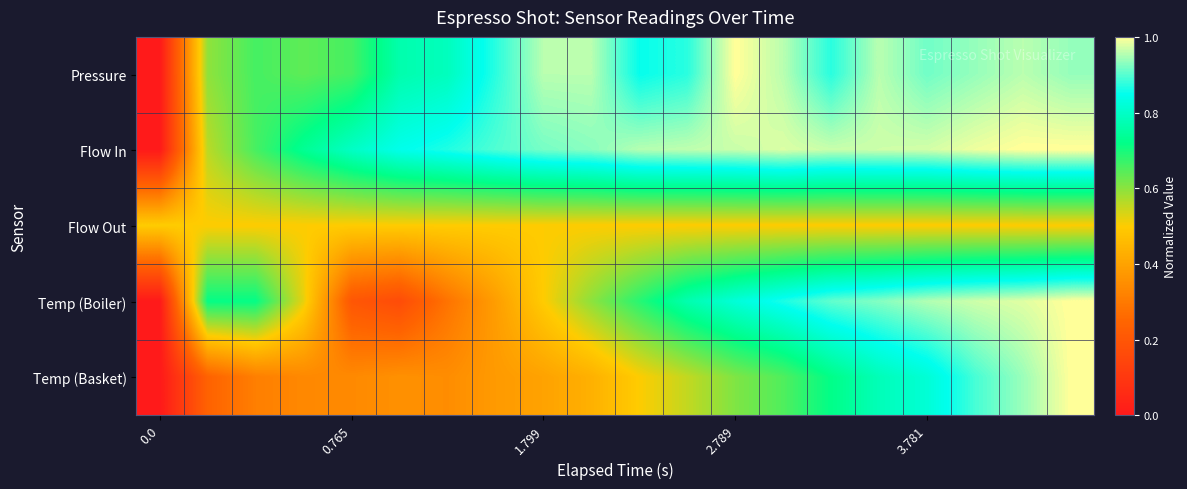

At which category is the sum across all series the highest?

19